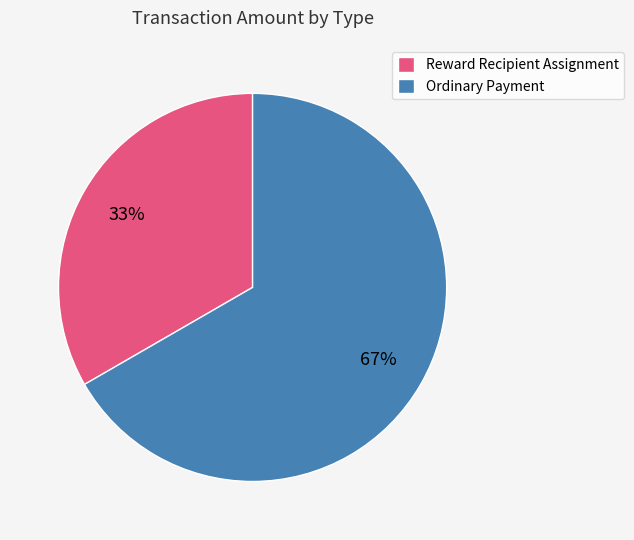

How many slices are in this pie chart?

2